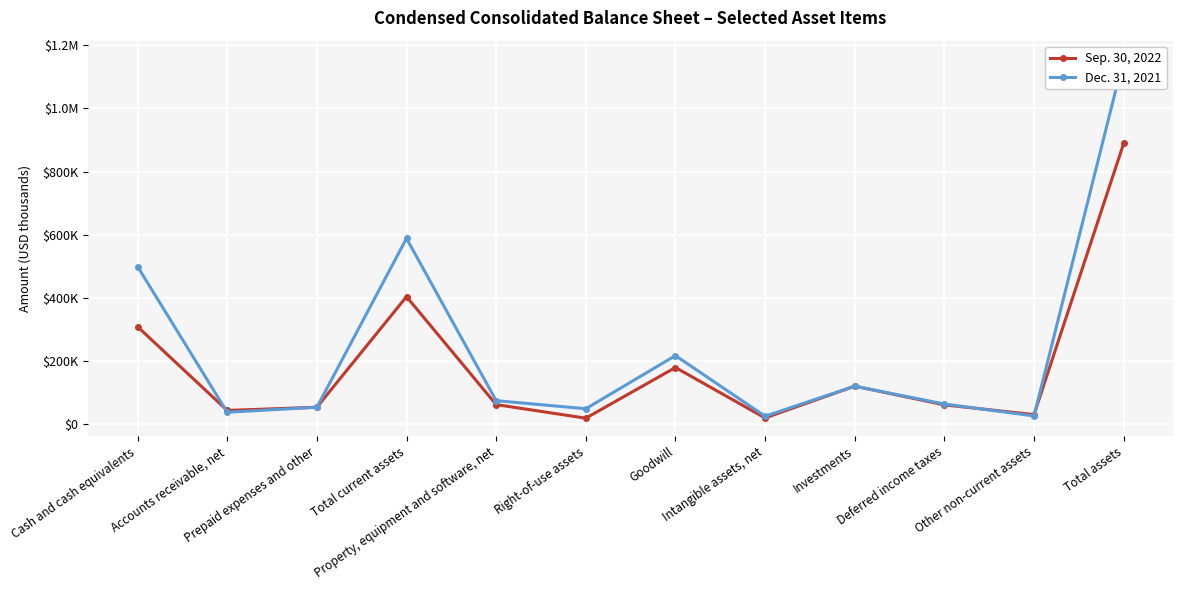

Which has a higher value, Other non-current assets or Intangible assets, net?

Other non-current assets